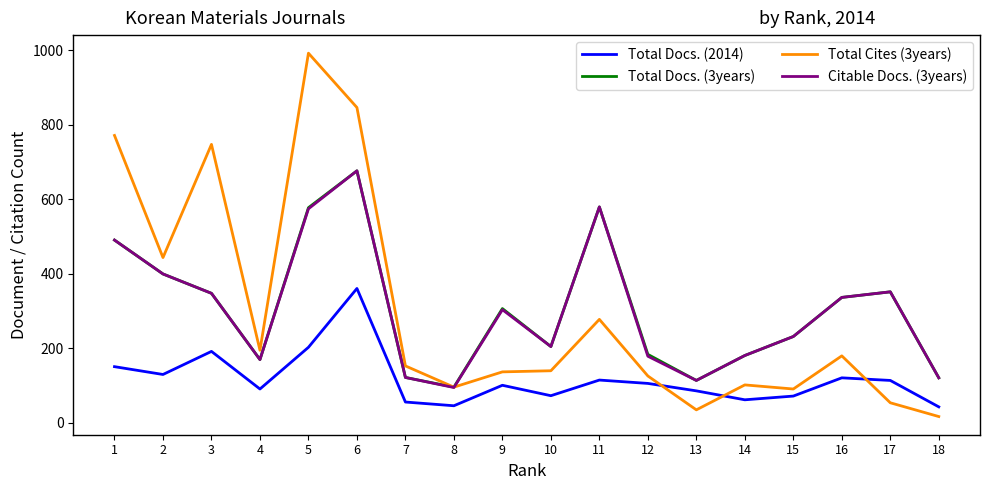

Does the chart have visible grid lines?

No